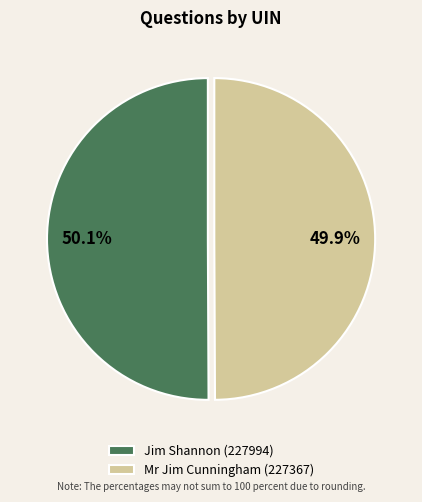

The Jim Shannon (227994) slice represents 50% of the pie. True or false?

True